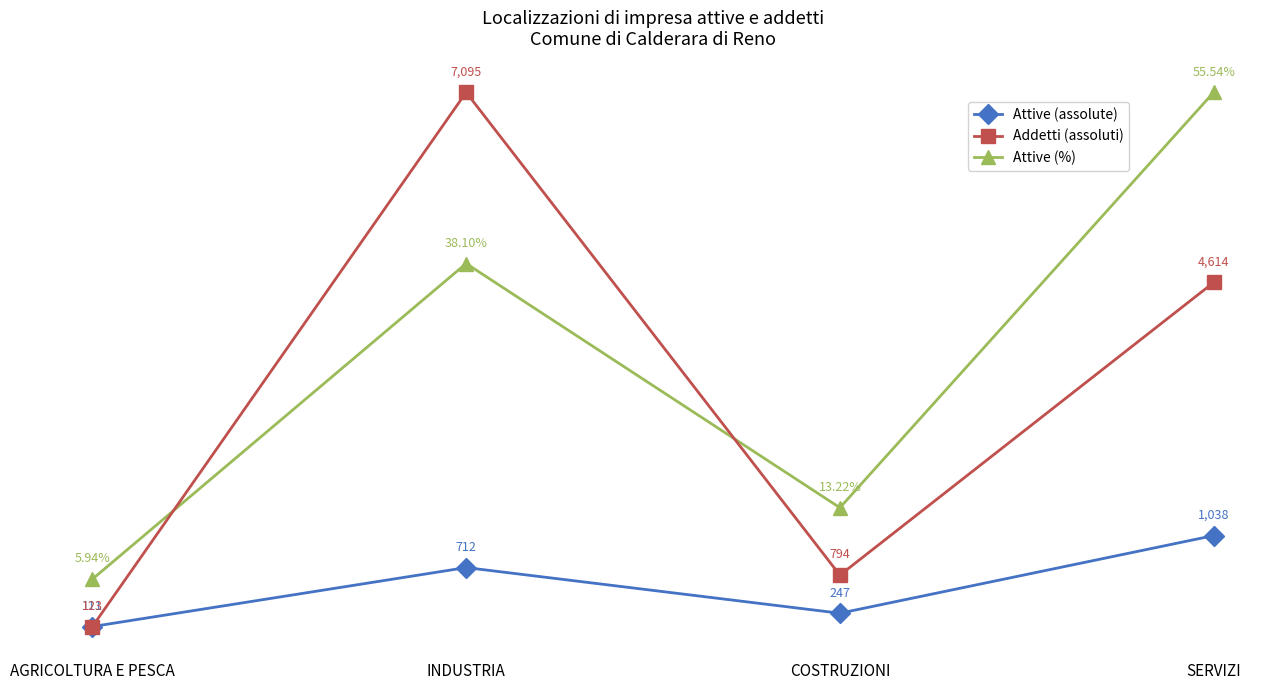

At which category does the chart reach its minimum across all series?

AGRICOLTURA E PESCA